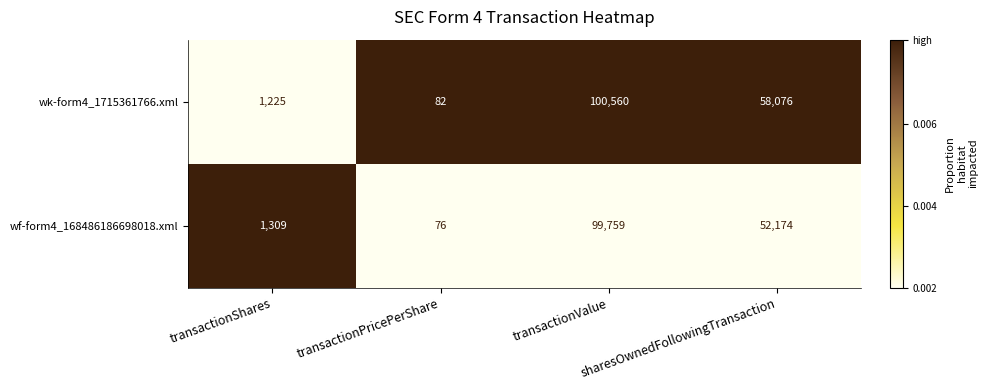

Which series has the largest total across all categories?

wk-form4_1715361766.xml